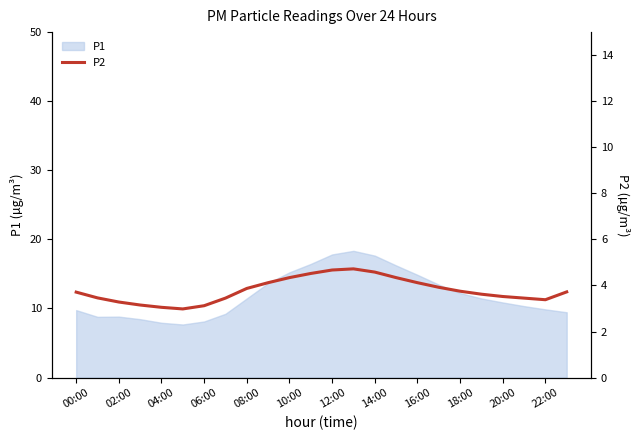

True or false: P1 has a value of 11.4 at 08:00.

True